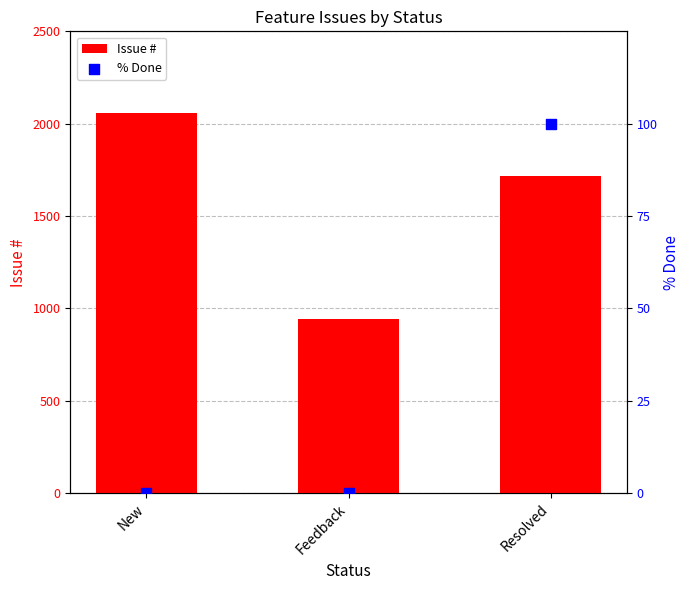

What are all the series names shown in the legend?

Issue #, % Done